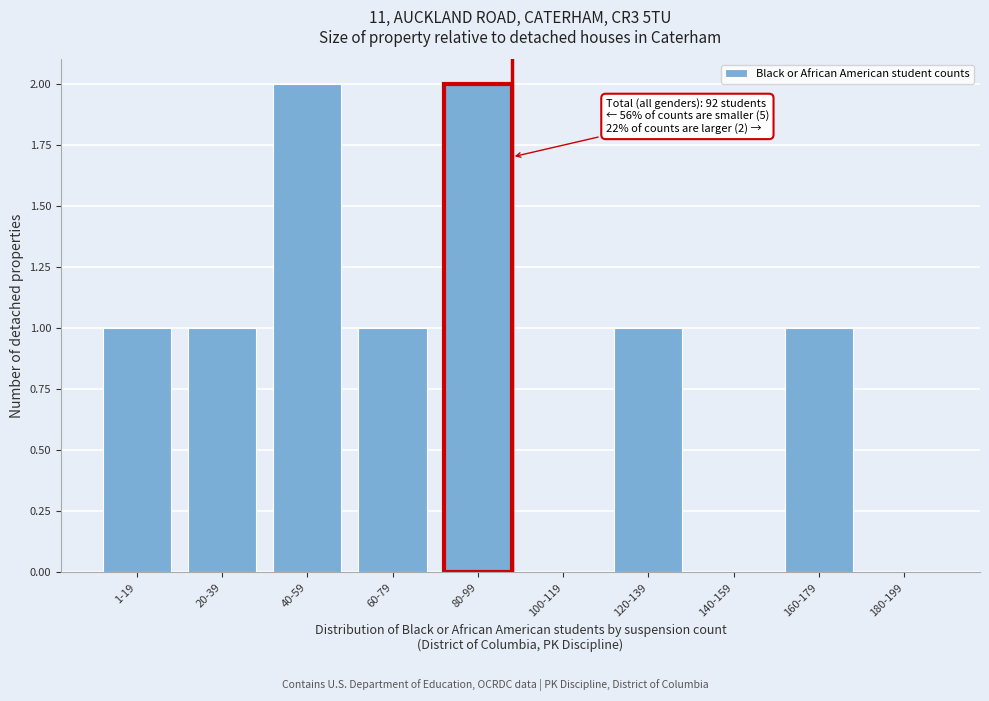

Reading left to right, what are all the values shown in this chart?

1-19=1	20-39=1	40-59=2	60-79=1	80-99=2	100-119=0	120-139=1	140-159=0	160-179=1	180-199=0